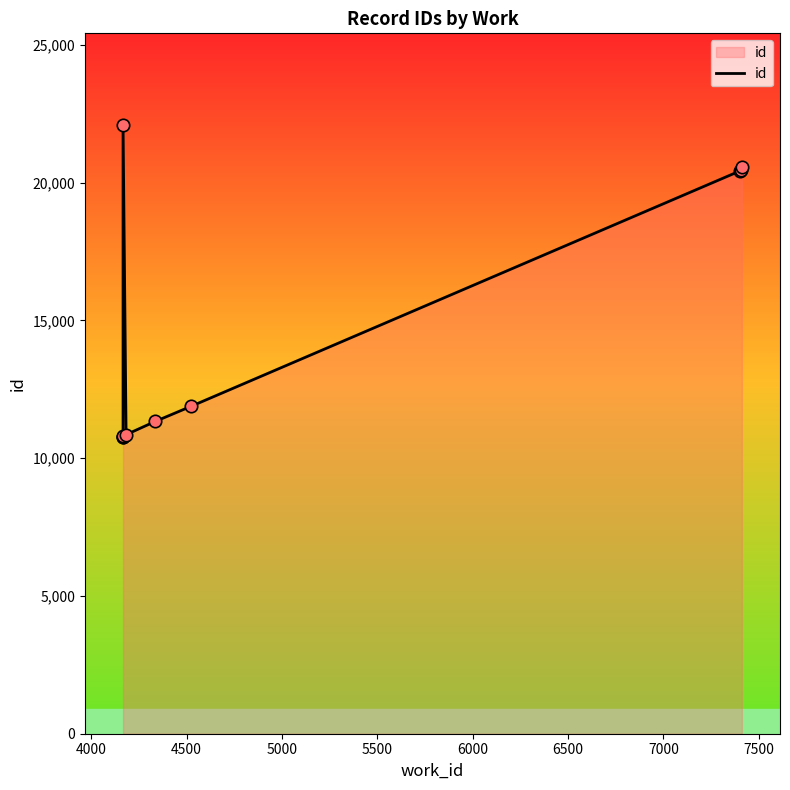

Approximately how many times larger is the value at 7500 compared to 4000?

1.9